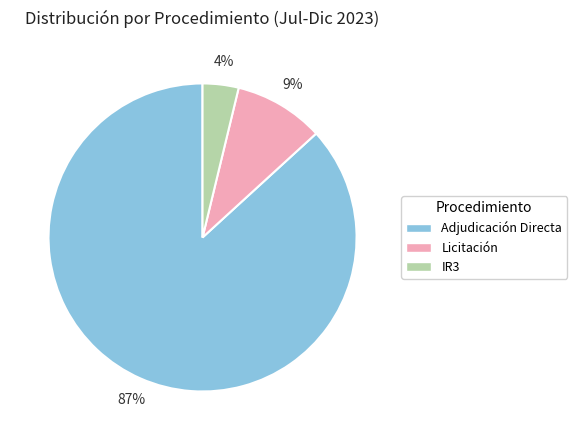

Combined, do IR3 and Adjudicación Directa account for over 50%?

Yes